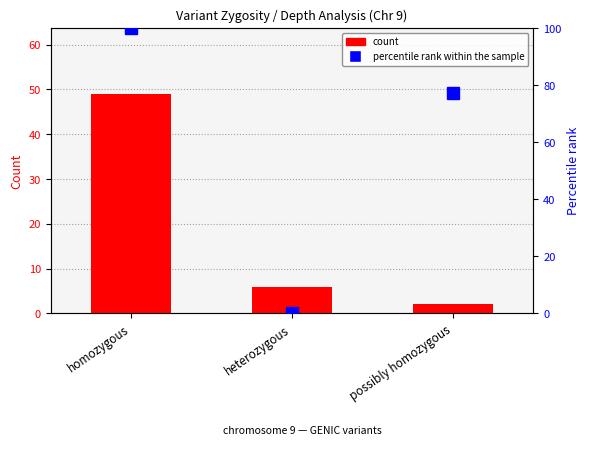

What value does the percentile rank within the sample series have at possibly homozygous?

77.3